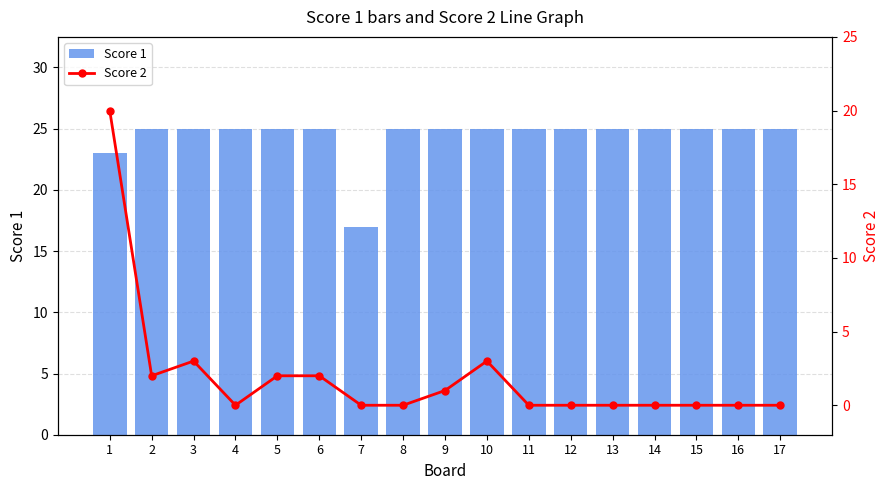

What is the sum of the Score 2 values at 5 and 13?

2